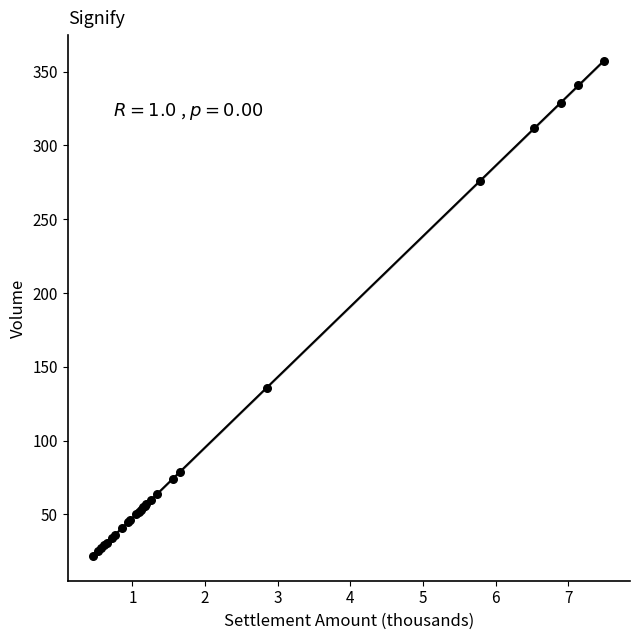

What Y value in the scatter plot is closest to 189?

136